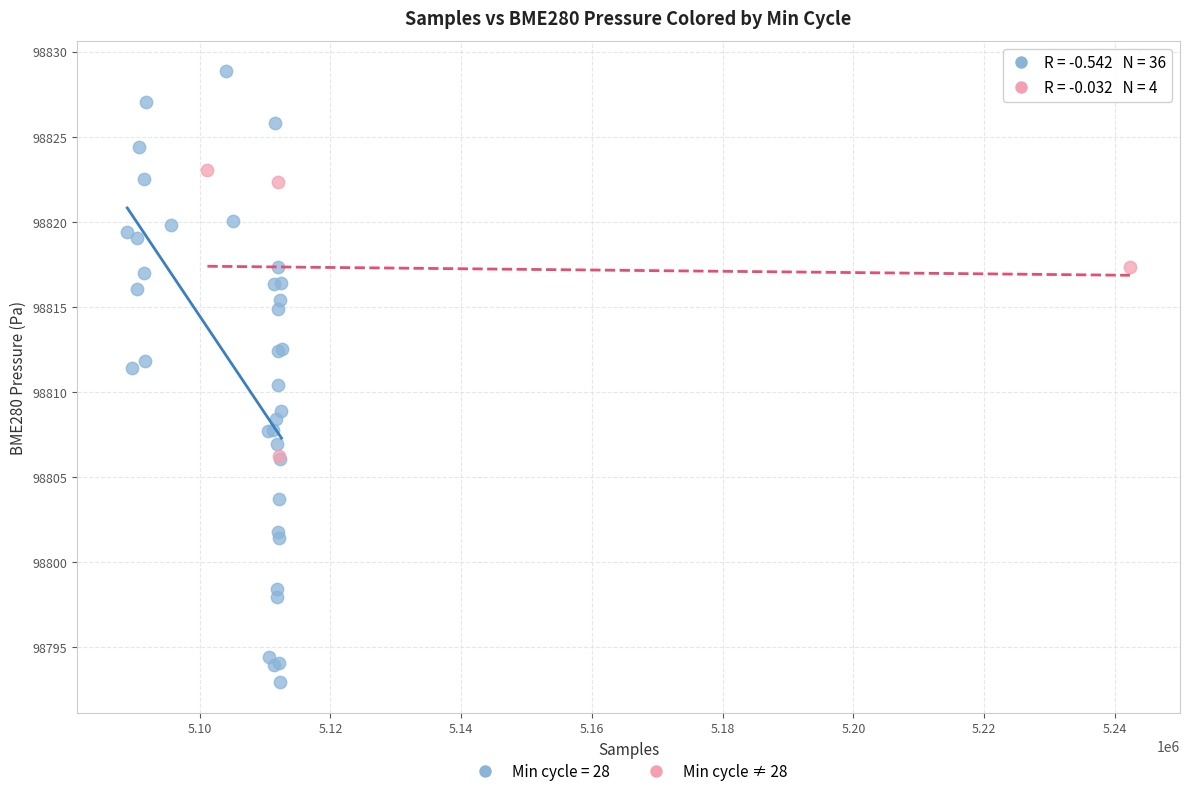

Which series reaches the maximum Y coordinate?

Min cycle = 28